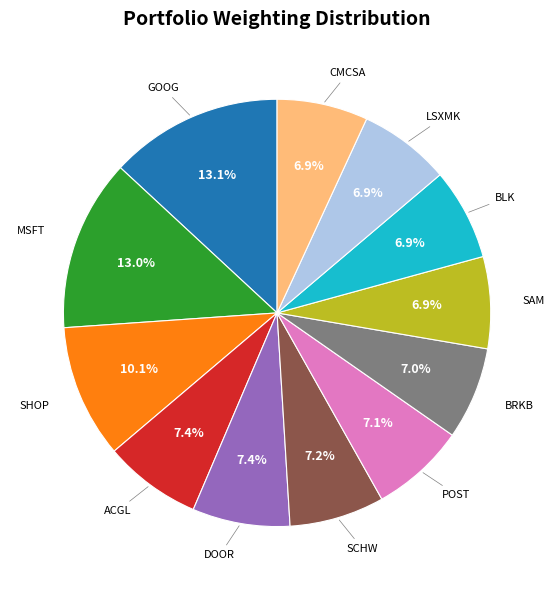

How many segments does this pie chart have?

12